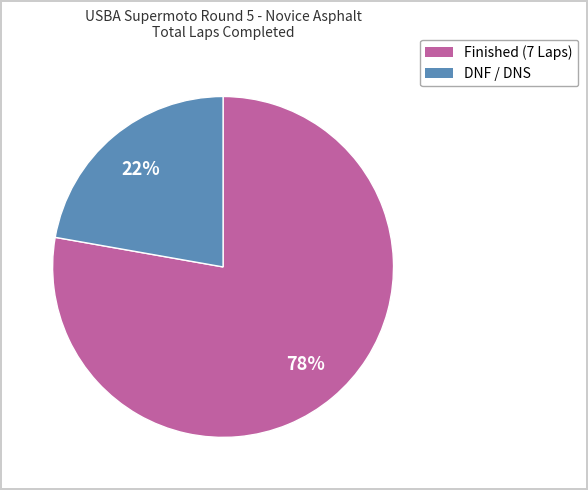

To the nearest percent, what is the difference between the largest and smallest slice percentages?

56%